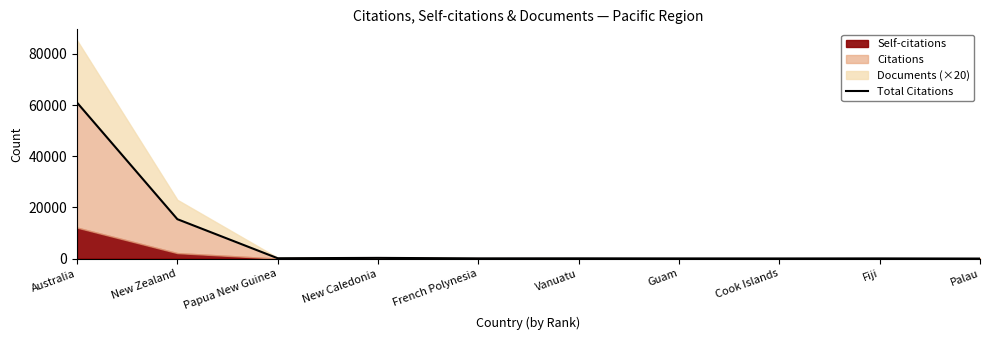

Reading right to left, list all the values displayed in this chart.

Palau=12	Fiji=66	Cook Islands=48	Guam=62	Vanuatu=95	French Polynesia=84	New Caledonia=270	Papua New Guinea=129	New Zealand=15394	Australia=60945